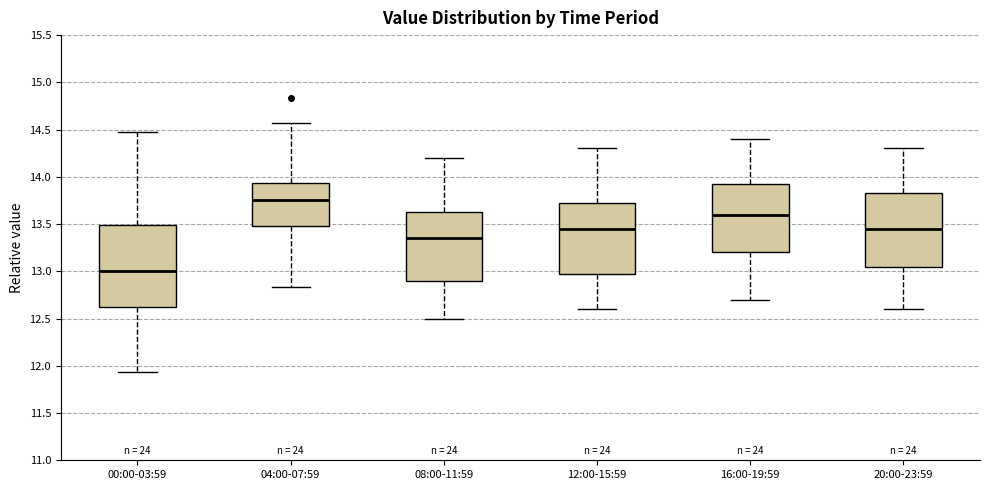

Reading left to right, transcribe this box plot: for each box, give where its median line is, the range the box spans, and where its two whiskers end, as read against the y-axis. The values are not printed on the chart, so give them approximately, as read against the axis.

00:00-03:59: median 13.00, box 12.60 to 13.50, whiskers 11.95 to 14.45
04:00-07:59: median 13.75, box 13.50 to 13.95, whiskers 12.85 to 14.55
08:00-11:59: median 13.35, box 12.90 to 13.65, whiskers 12.50 to 14.20
12:00-15:59: median 13.45, box 13.00 to 13.75, whiskers 12.60 to 14.30
16:00-19:59: median 13.60, box 13.20 to 13.95, whiskers 12.70 to 14.40
20:00-23:59: median 13.45, box 13.05 to 13.85, whiskers 12.60 to 14.30